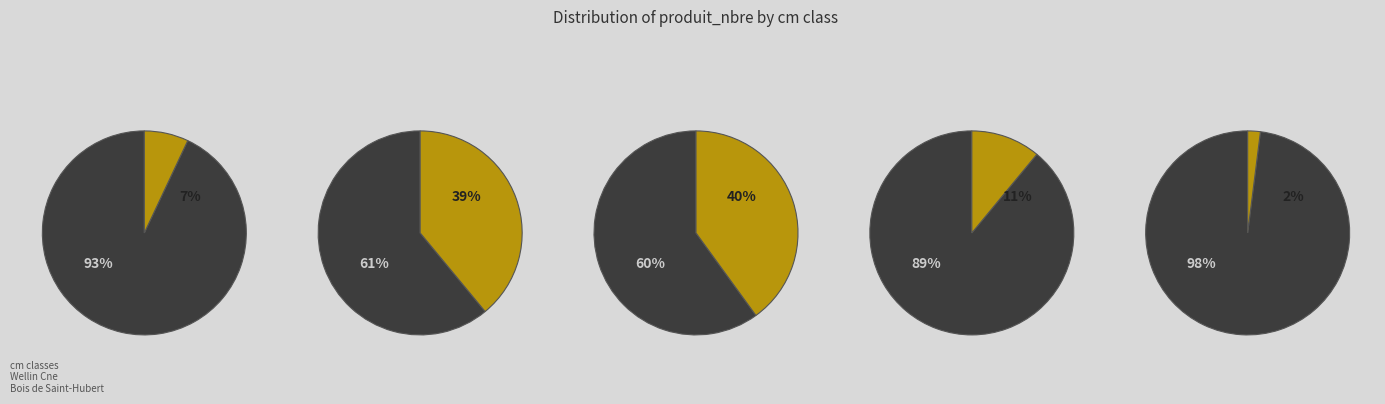

Which has a higher value, 5 or 7?

7